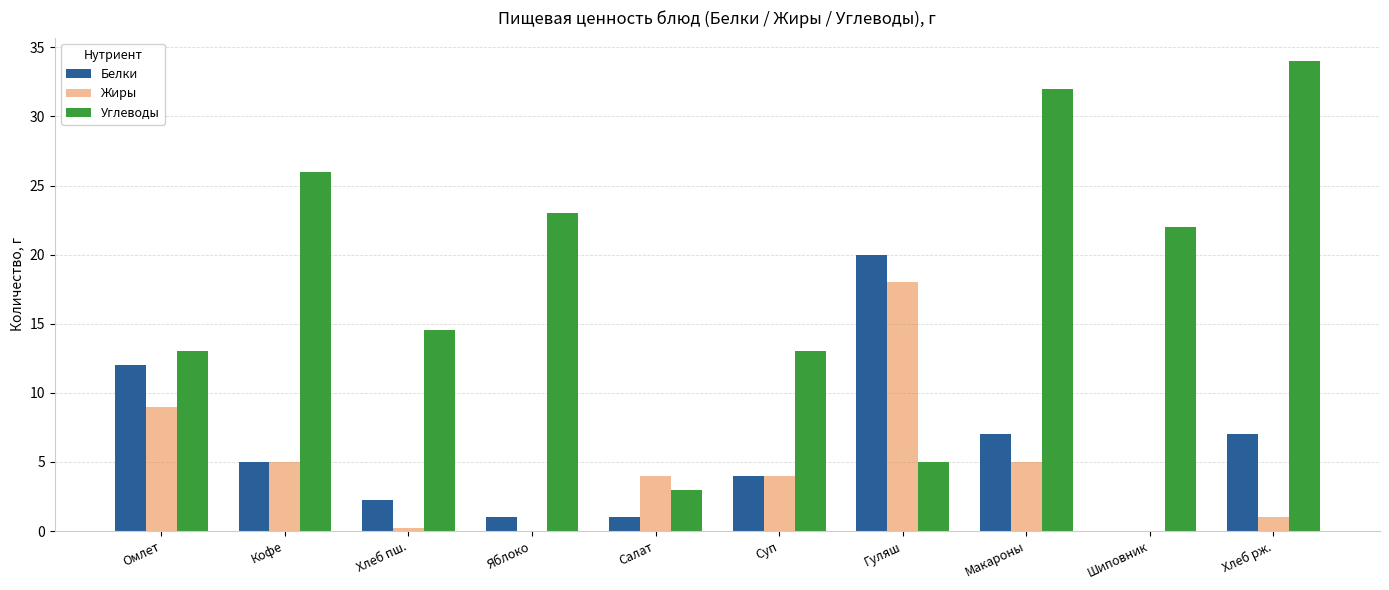

Where is Белки nearest to the value 10?

Омлет